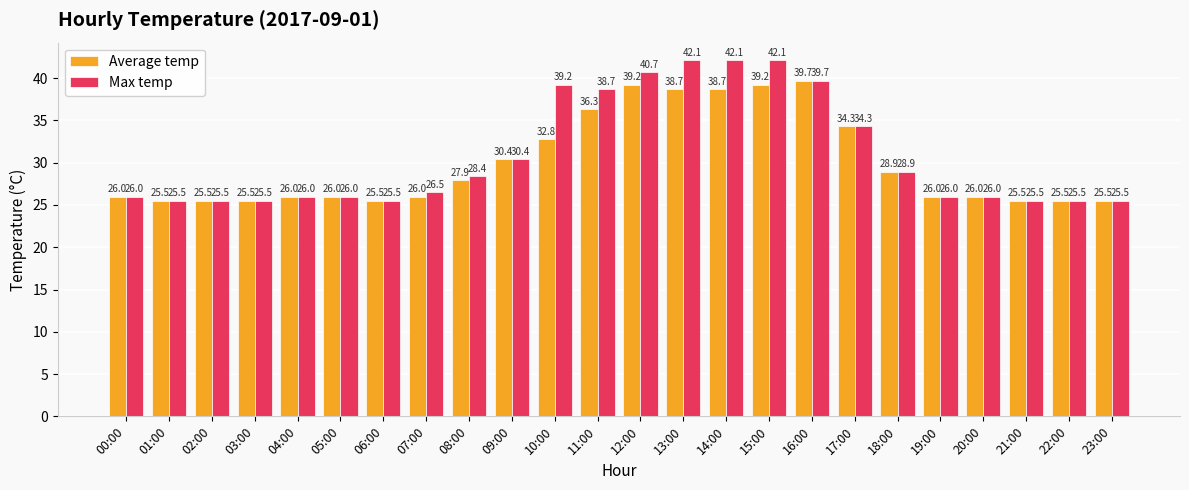

How many bars are there in each group?

2